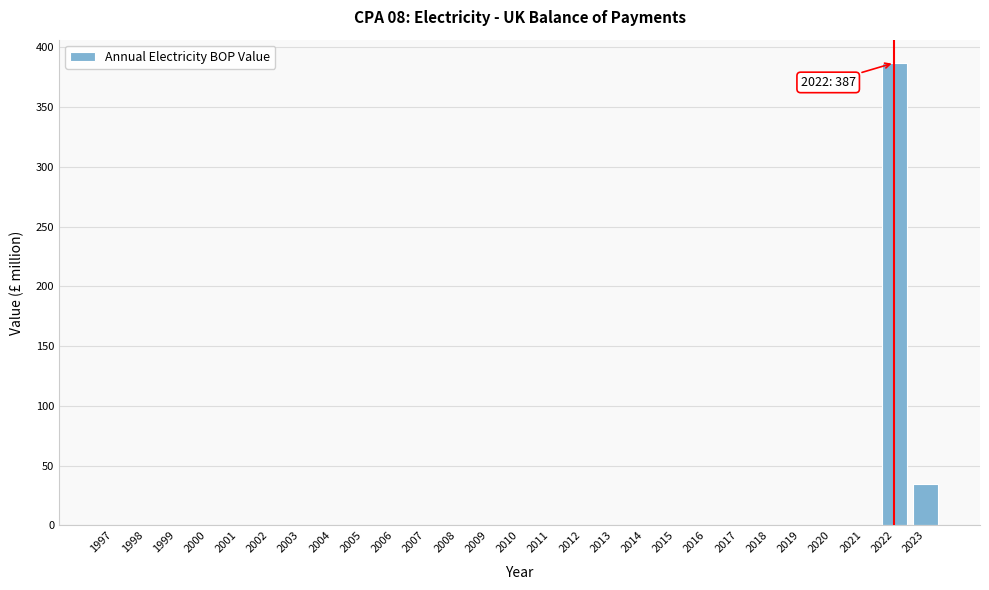

Reading left to right, what are all the values shown in this chart?

1997=0	1998=0	1999=0	2000=0	2001=0	2002=0	2003=0	2004=0	2005=0	2006=0	2007=0	2008=0	2009=0	2010=0	2011=0	2012=0	2013=0	2014=0	2015=0	2016=0	2017=0	2018=0	2019=0	2020=0	2021=0	2022=387	2023=35